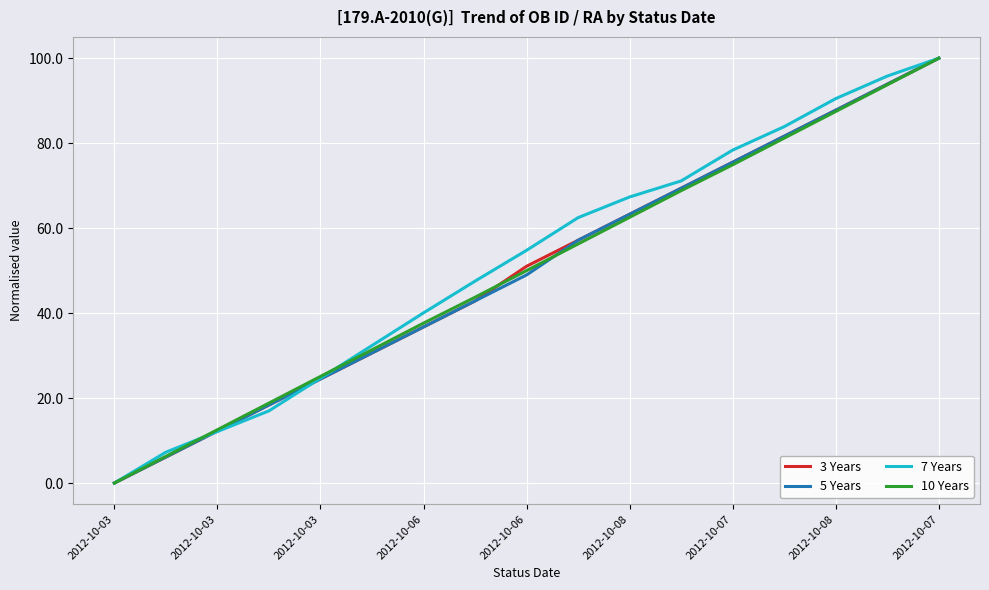

What is the greatest value displayed?

100.0